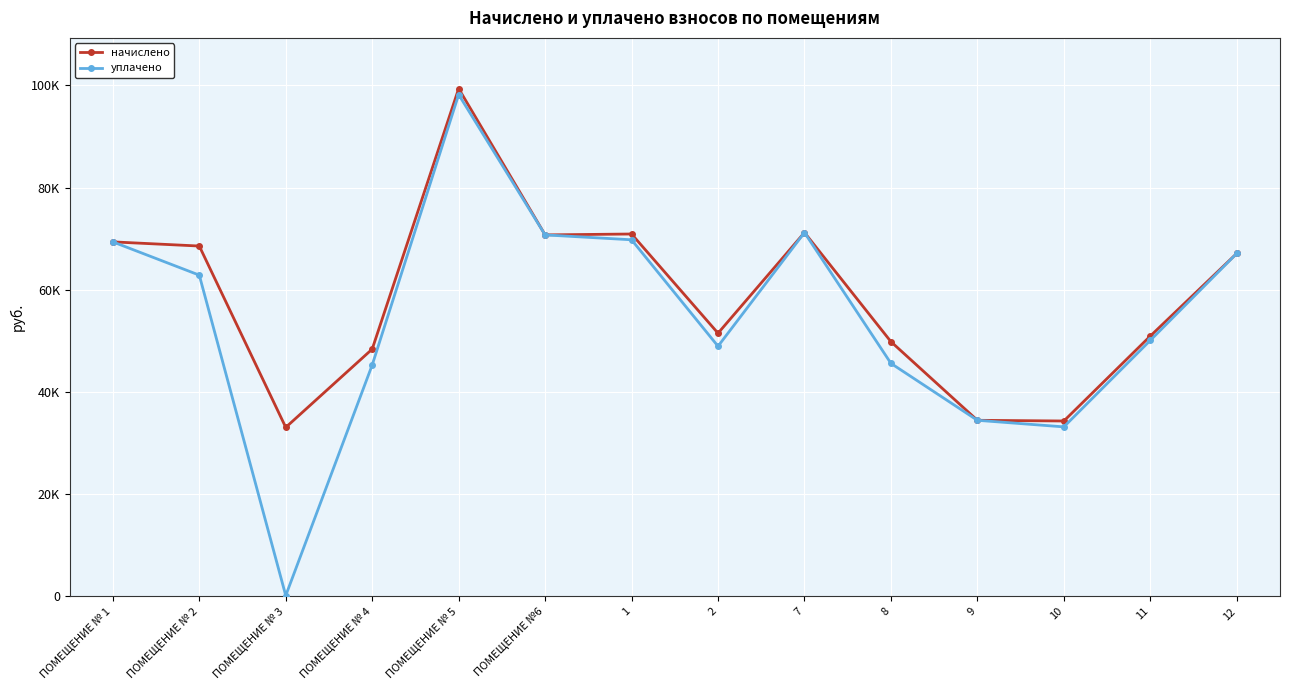

Which series has the widest spread of values?

уплачено